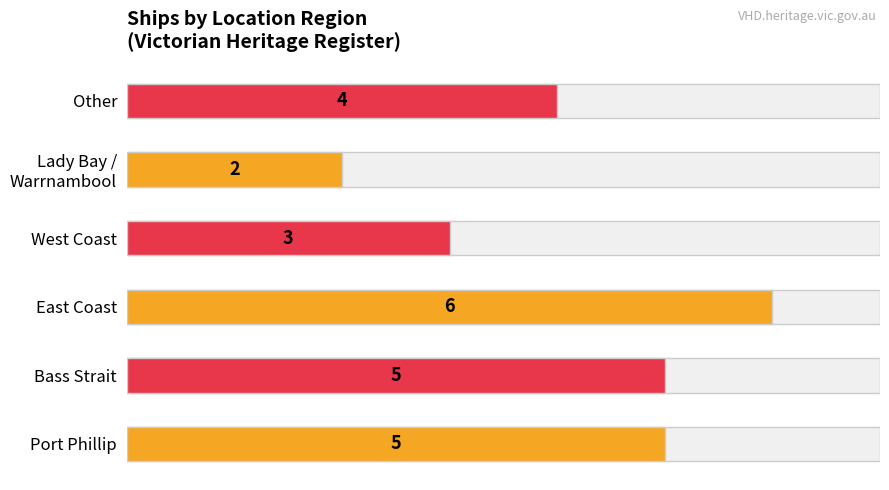

Reading left to right, list all the values displayed in this chart.

5	5	6	3	2	4